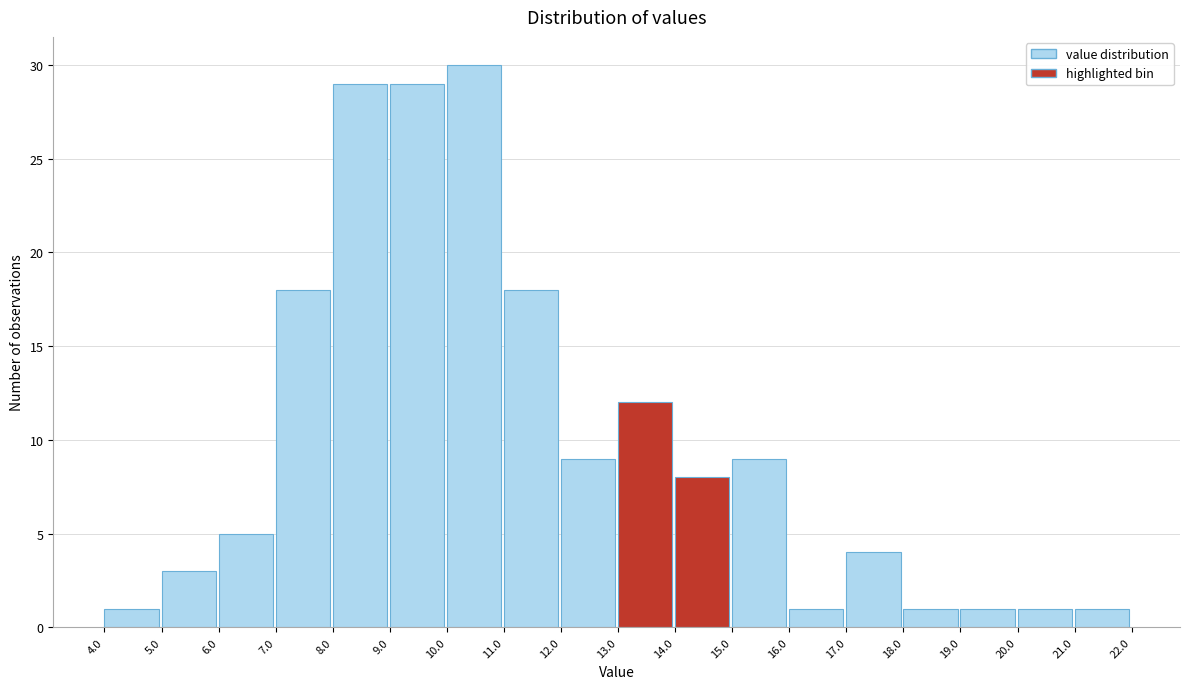

What is the height of the bar covering 4.0 to 5.0 on the x-axis? The values are not printed on the chart, so give them approximately, as read against the axis.

1